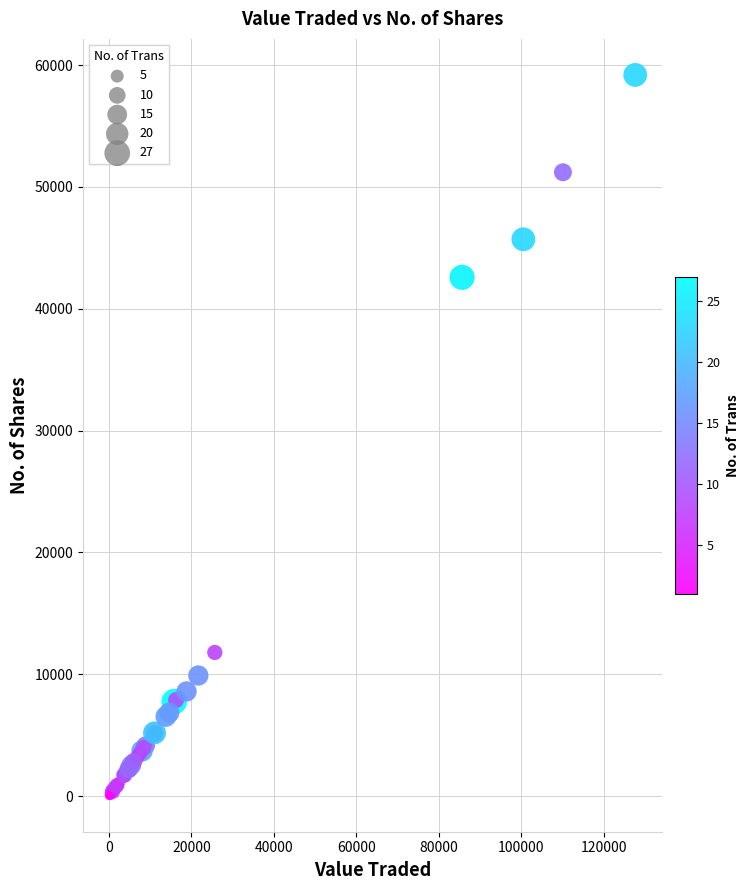

What Y value in the scatter plot is closest to 29616?

42578